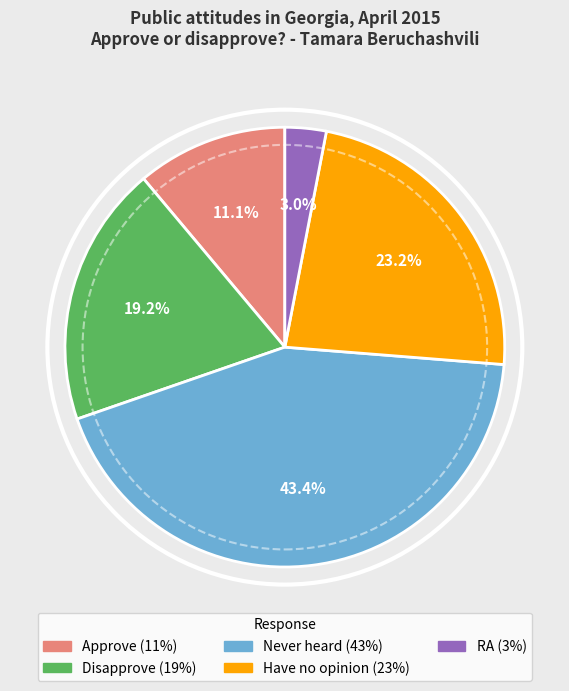

Rank the categories by value from highest to lowest.

Never heard, Have no opinion, Disapprove, Approve, RA